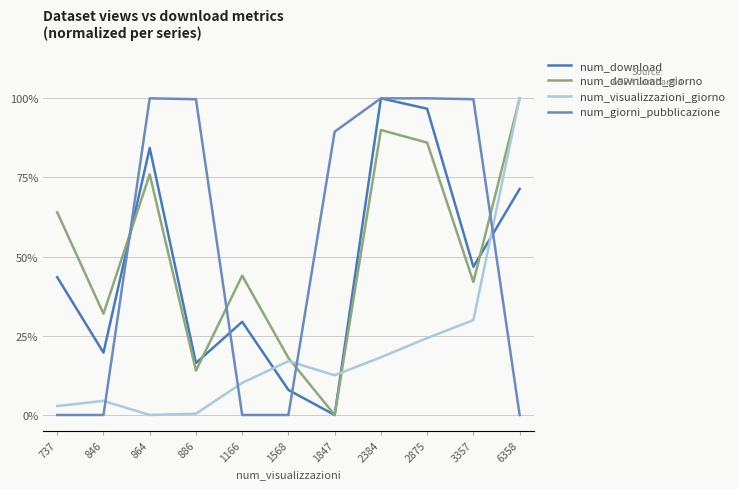

Which series has the largest range (max minus min)?

num_download